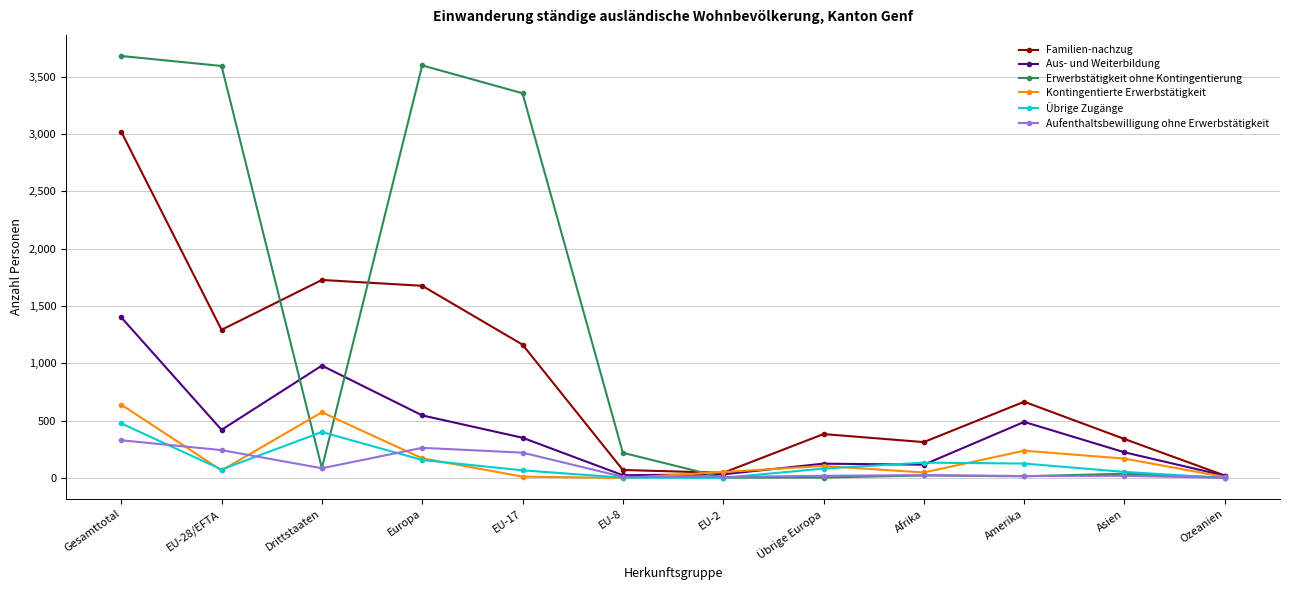

Does the chart have visible grid lines?

Yes